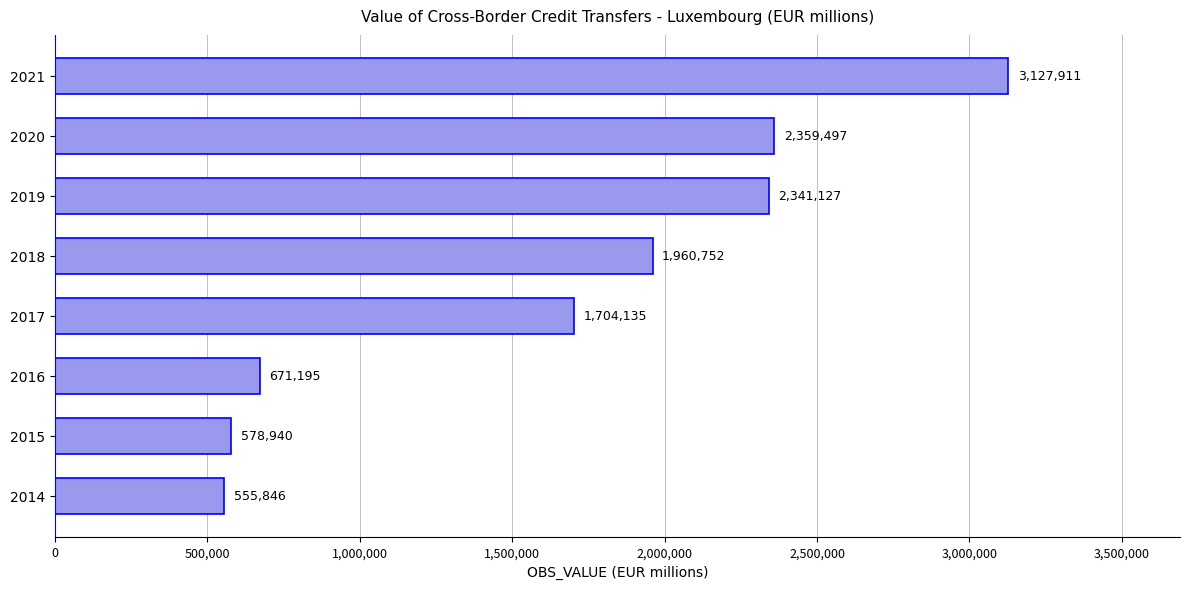

What is the difference between the second highest and second lowest values?

1780557.0